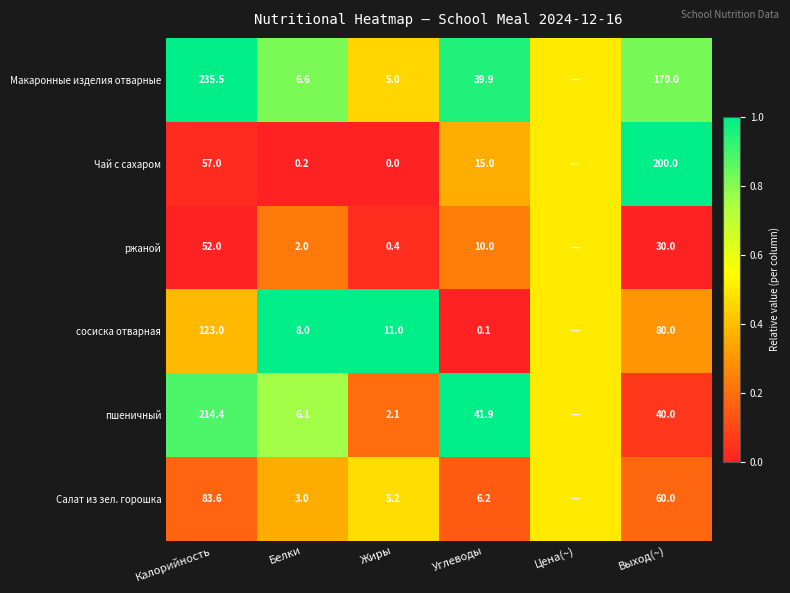

What is the total value across all series at Выход(~)?

580.0